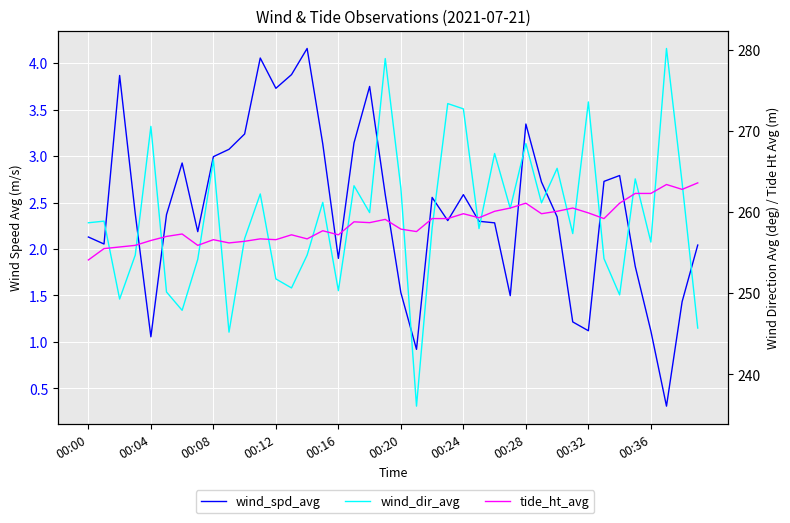

What is the label of the 4th point from the right?

00:36